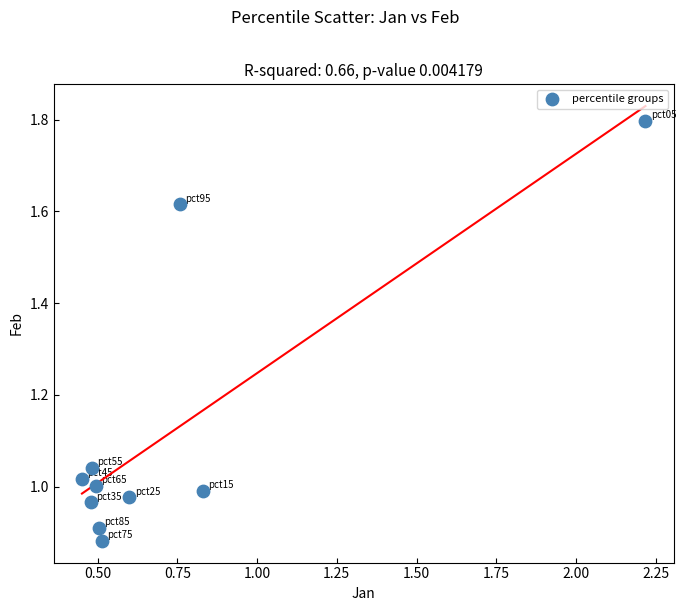

What is the average X value?

0.7